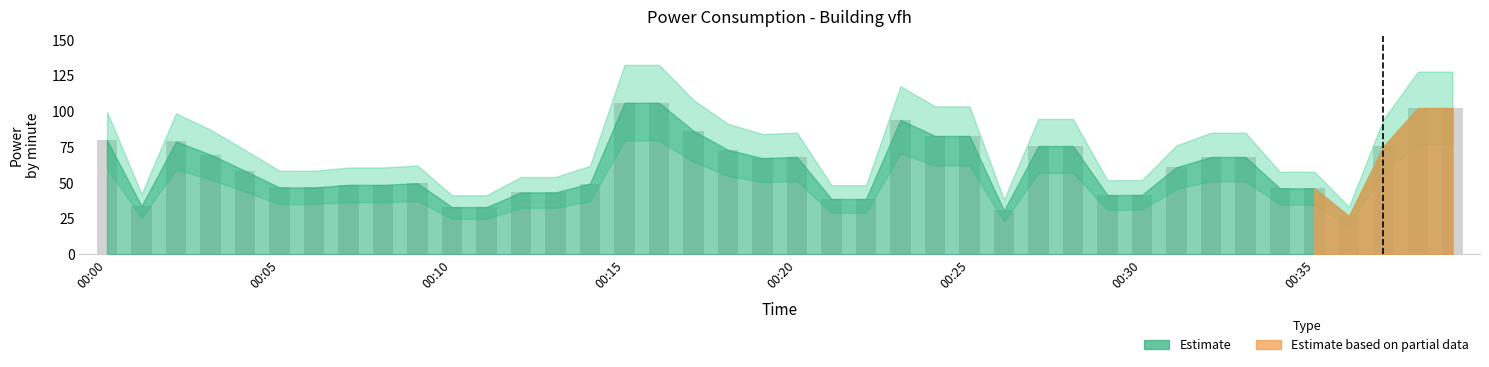

What is the value of the 9th bar from the left?

48.5